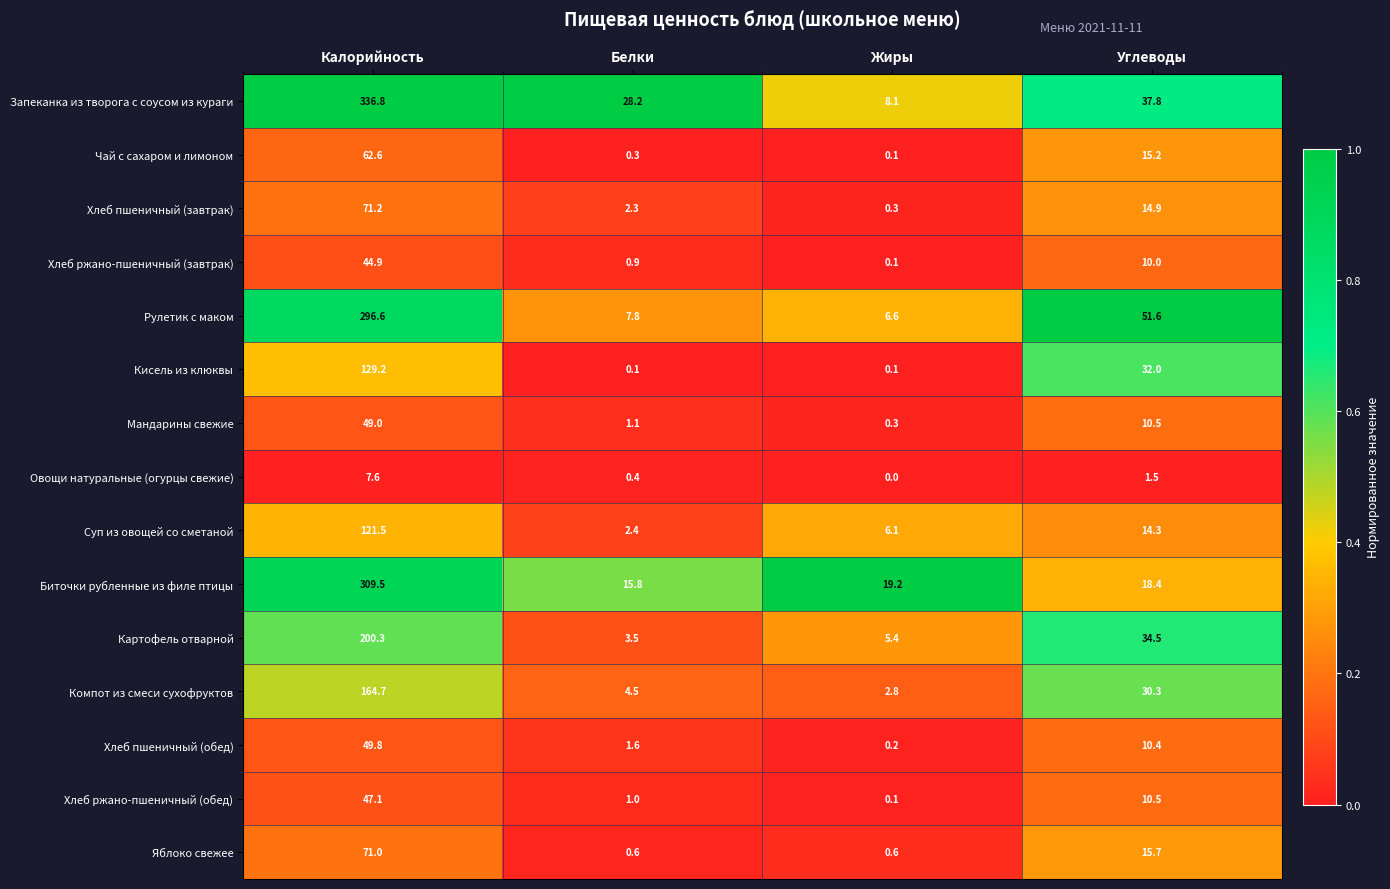

What is the average value of the Биточки рубленные из филе птицы series?

90.7